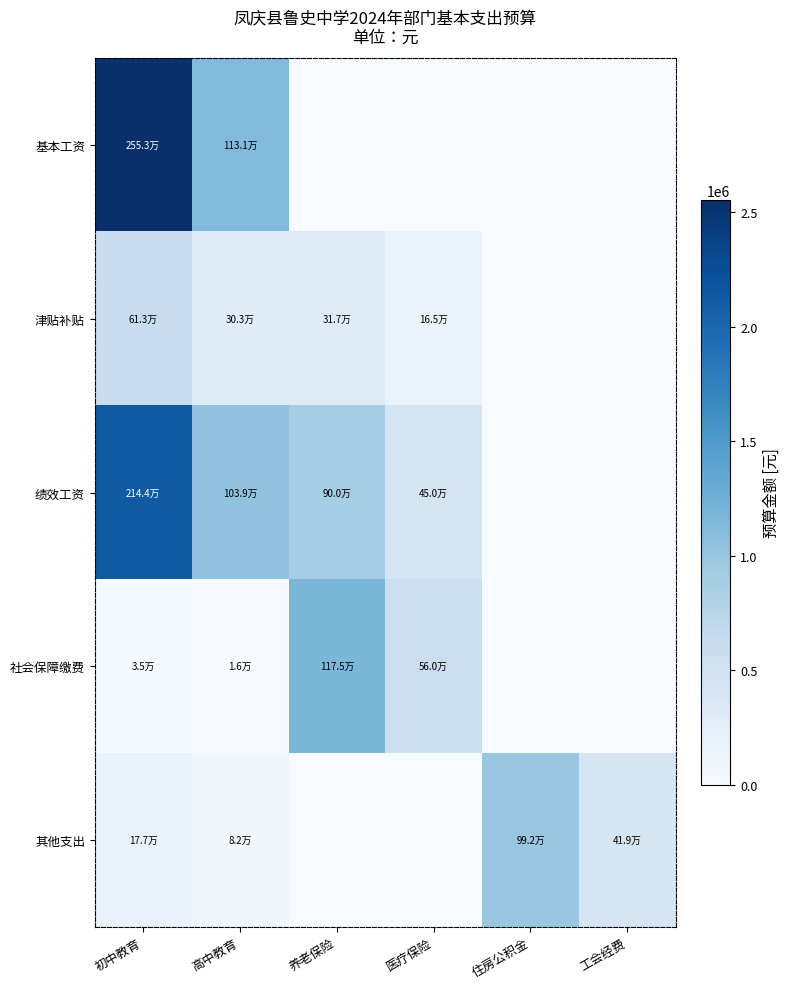

Which series has the largest total across all categories?

绩效工资